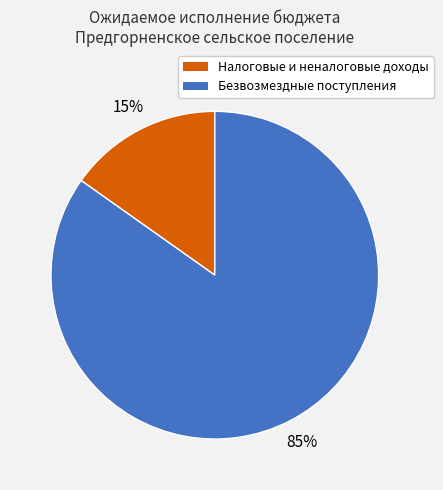

Which slice is the smallest?

Налоговые и неналоговые доходы